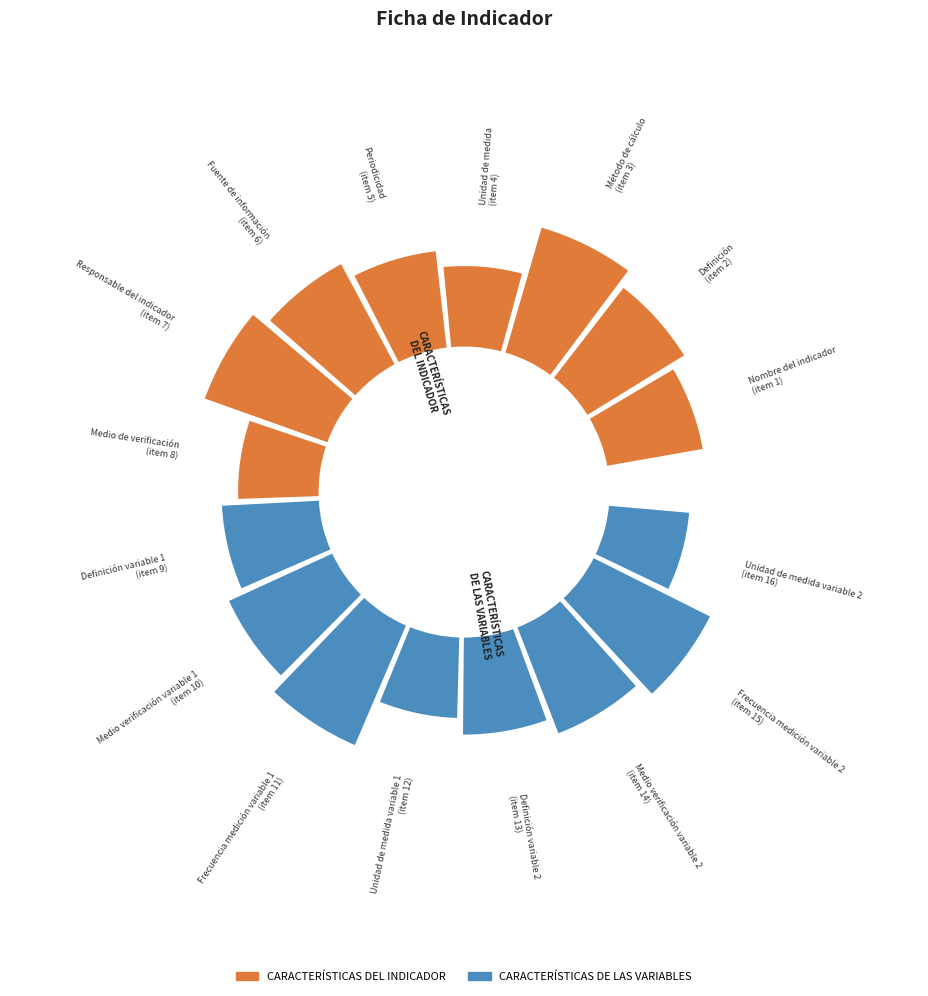

What percentage is NOT represented by 1?

94.4%